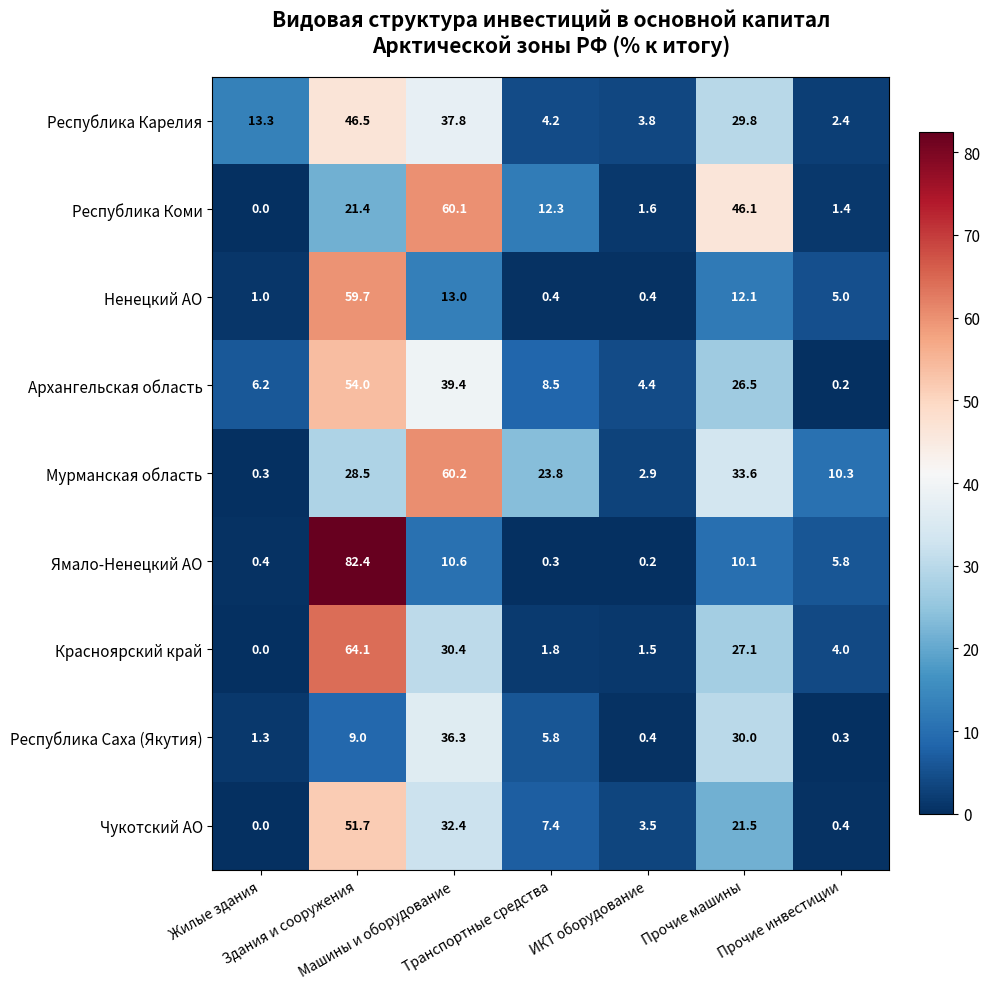

Which series has the largest total across all categories?

Мурманская область